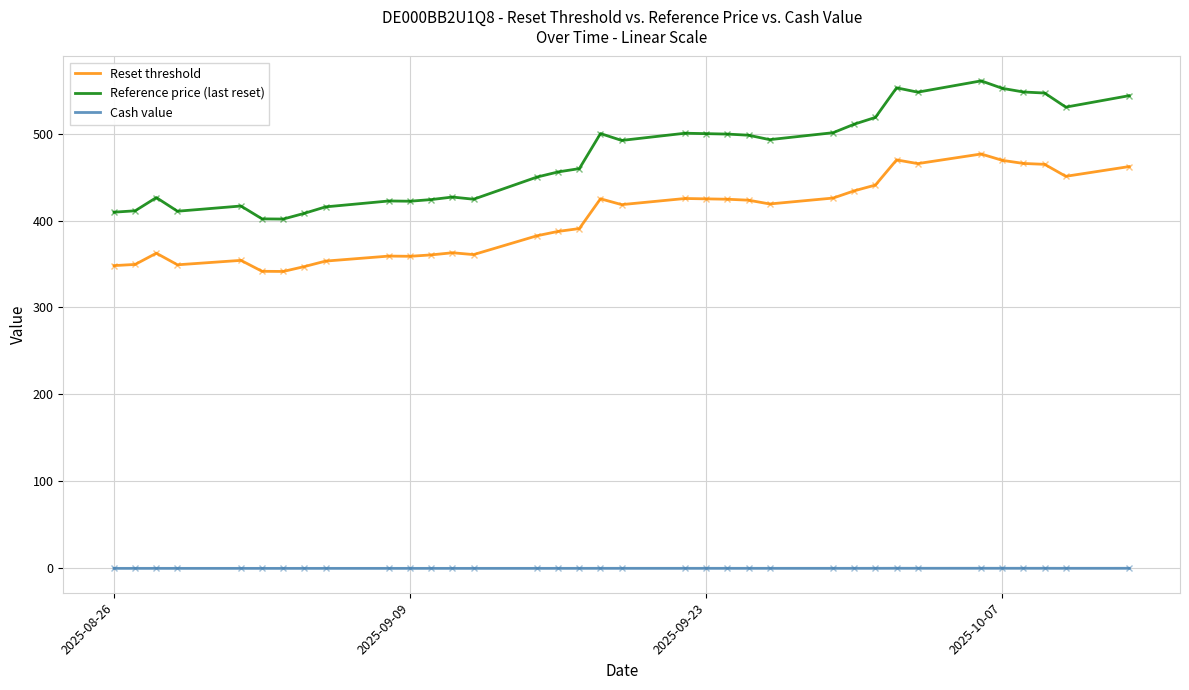

Which series has the largest total across all categories?

Reference price (last reset)